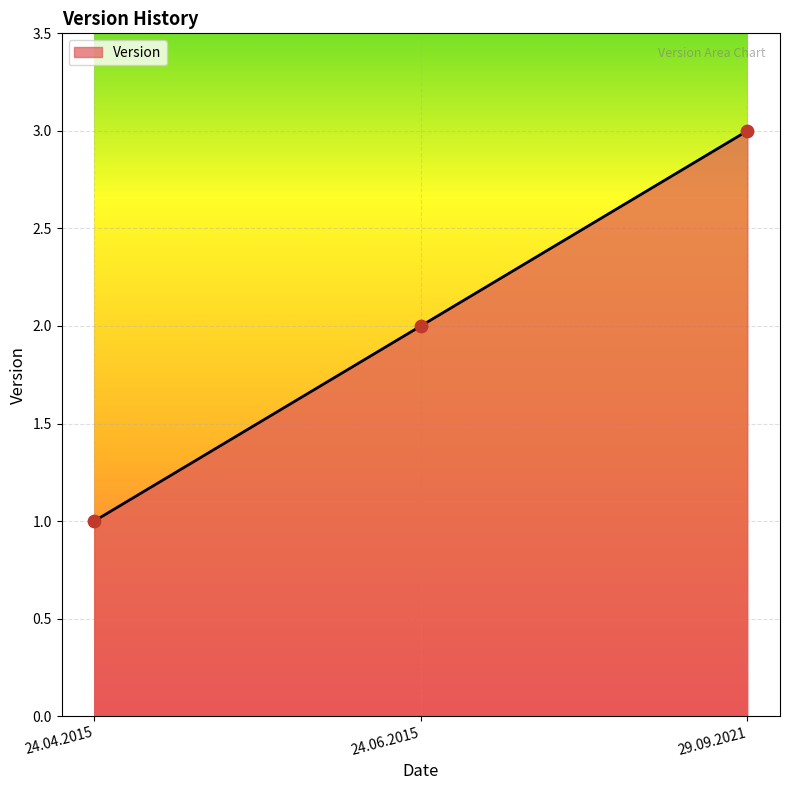

Approximately how many times larger is the value at 24.04.2015 compared to 24.06.2015?

0.5